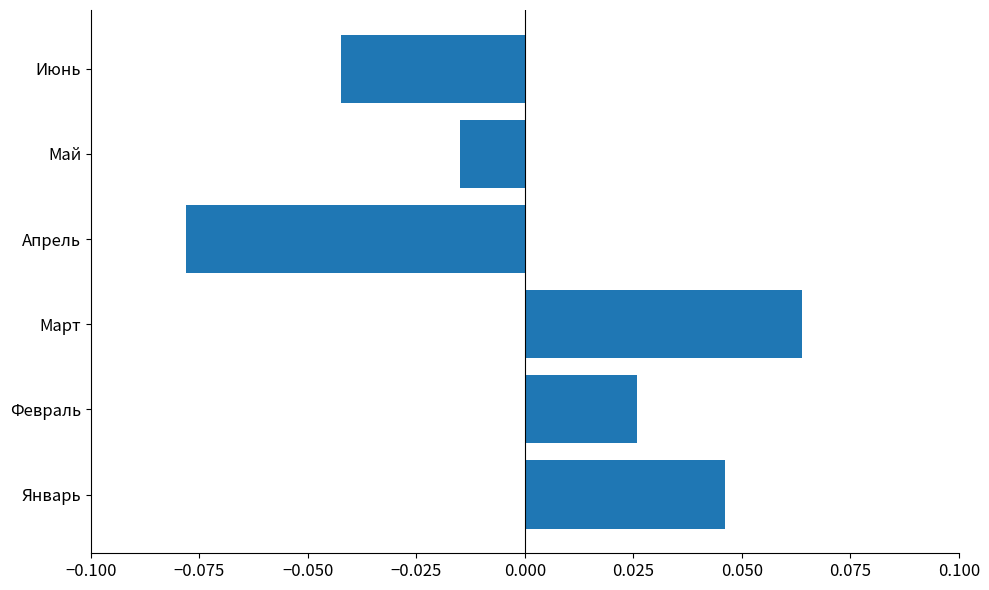

Between Апрель and Февраль, which is larger?

Февраль